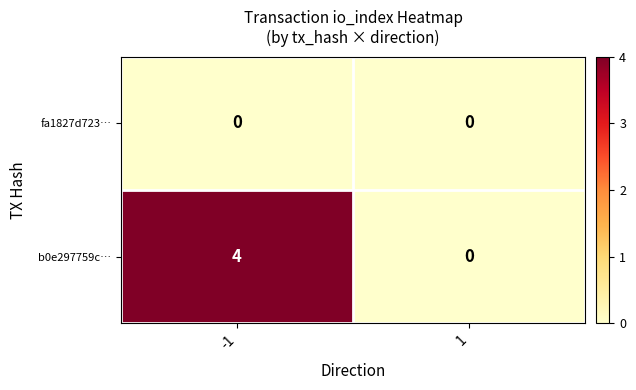

What is the difference between the highest and lowest values at -1?

4